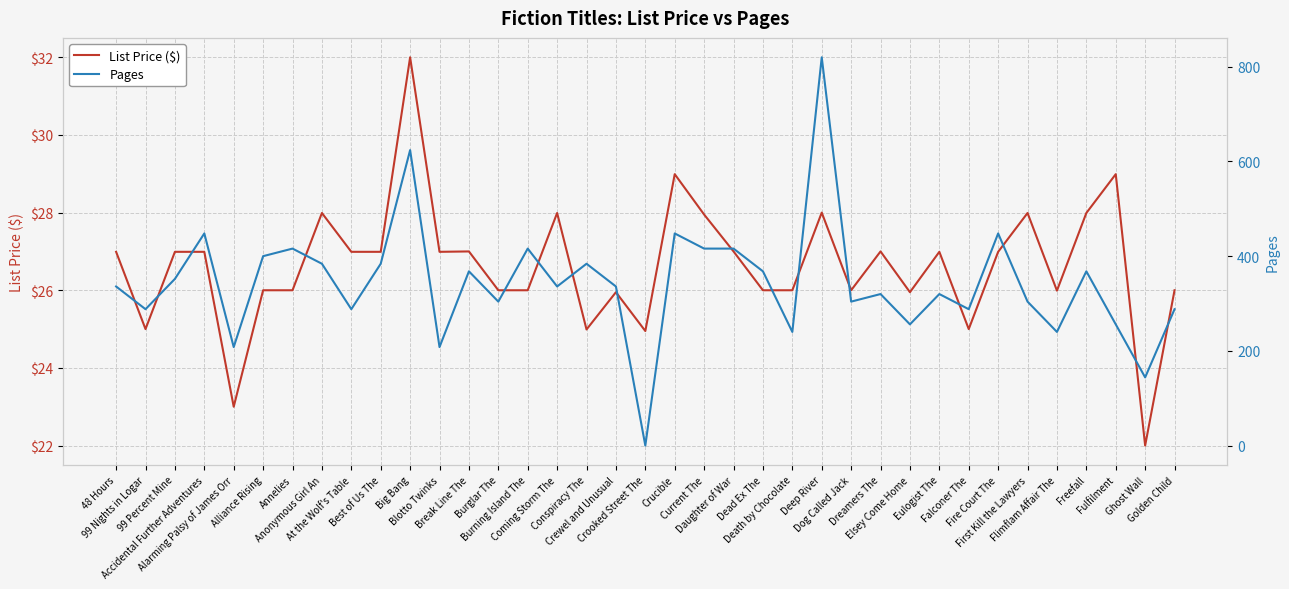

What is the sum of all List Price ($) values?

985.6